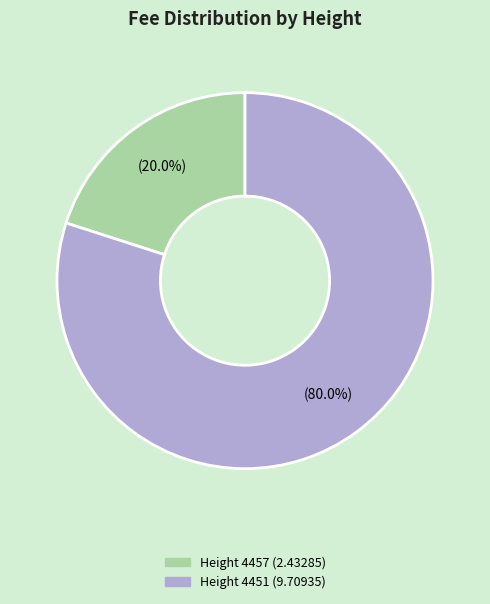

Is there a majority slice in this chart?

Yes